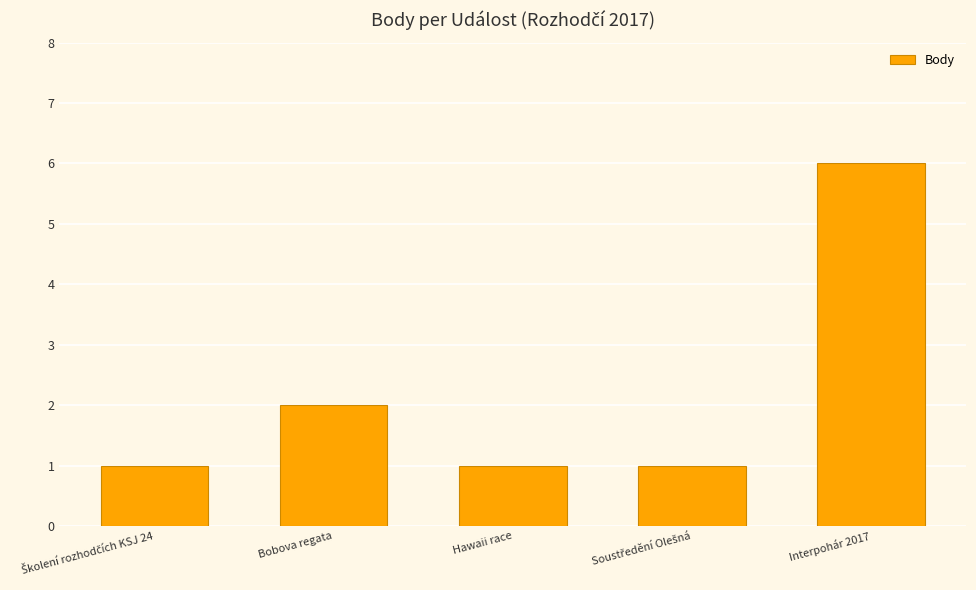

What is the label of the 4th bar from the right?

Bobova regata